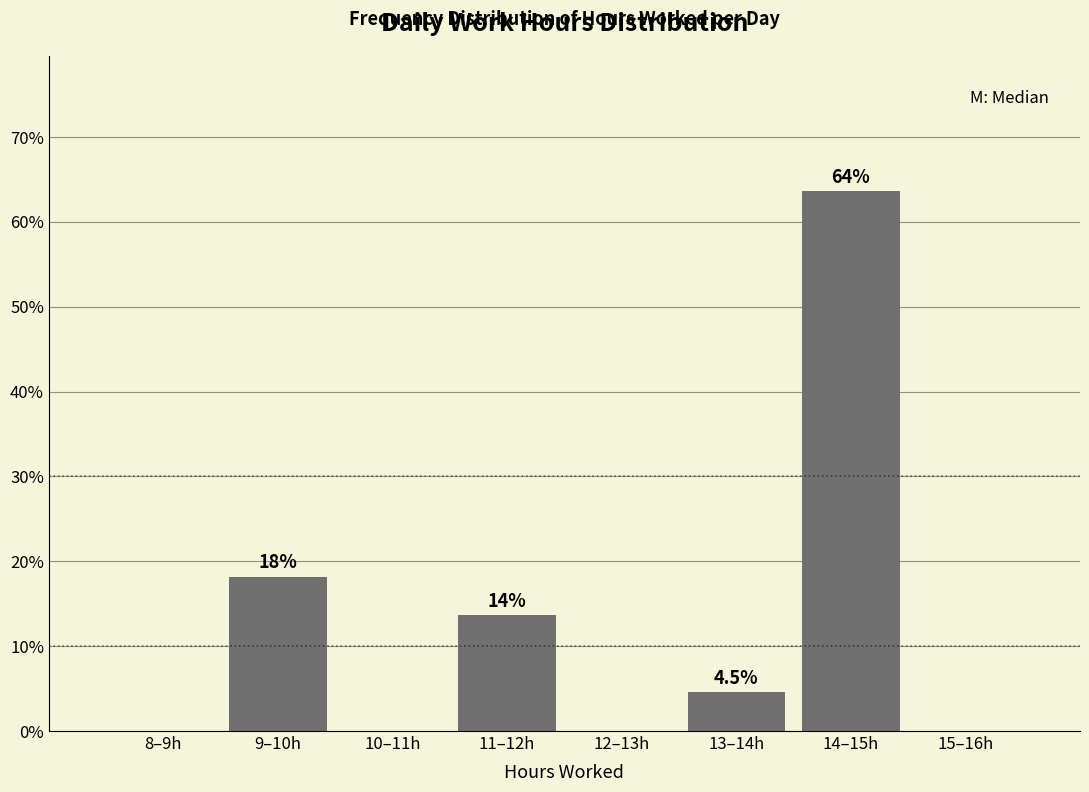

Are the bars horizontal?

No